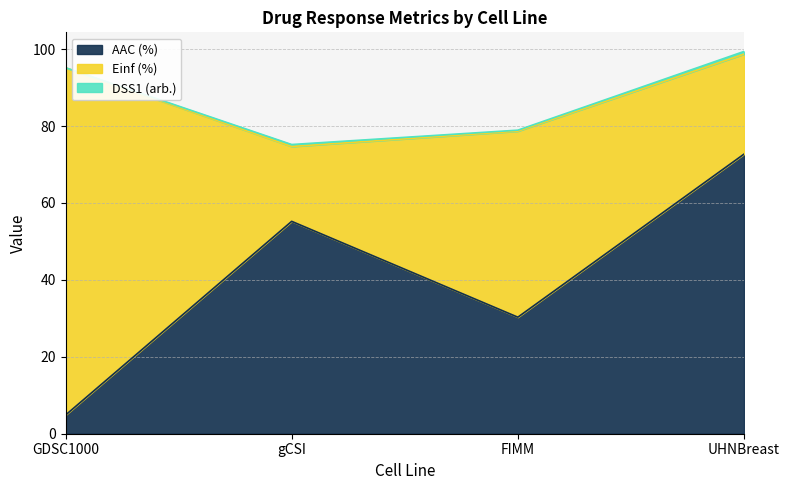

In DSS1 (arb.), how many points are higher than both neighbors (excluding endpoints)?

1